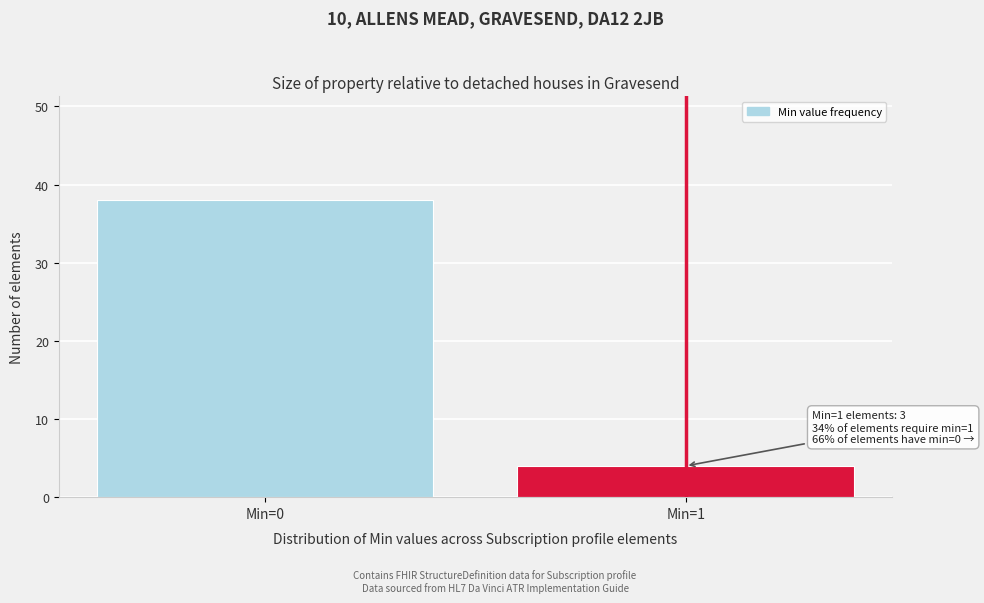

Reading left to right, what are all the values shown in this chart?

38	4